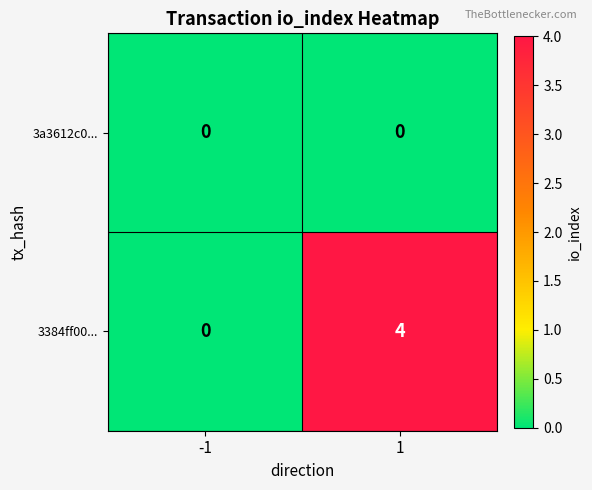

Reading right to left, transcribe all the data shown in this chart.

3a3612c0...: 0	0
3384ff00...: 4	0